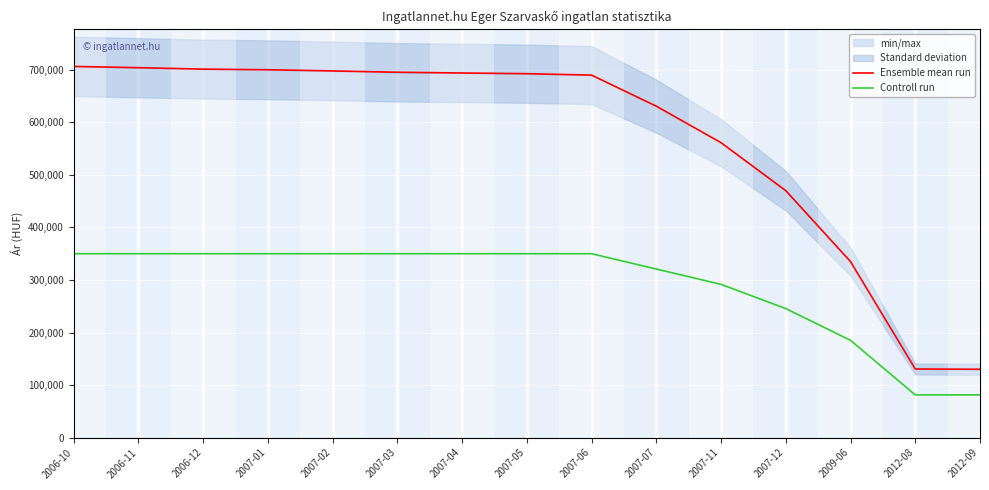

True or false: Controll run and Ensemble mean run intersect in this chart.

False